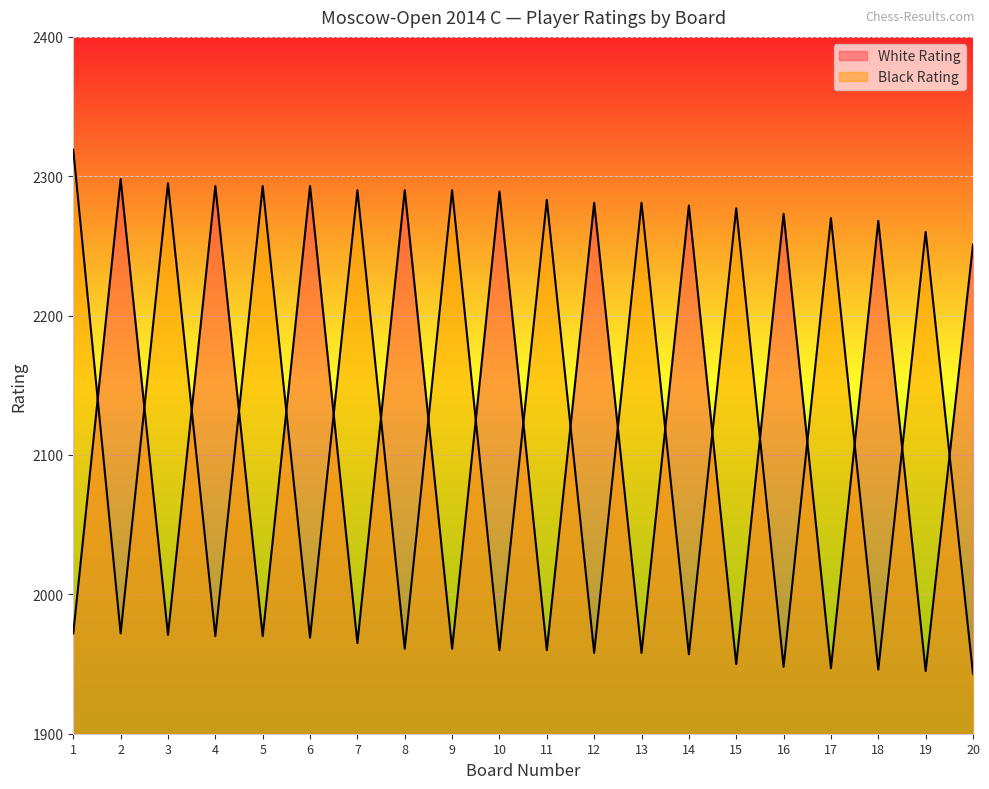

True or false: White Rating has more than 0 points higher than both neighbors.

True